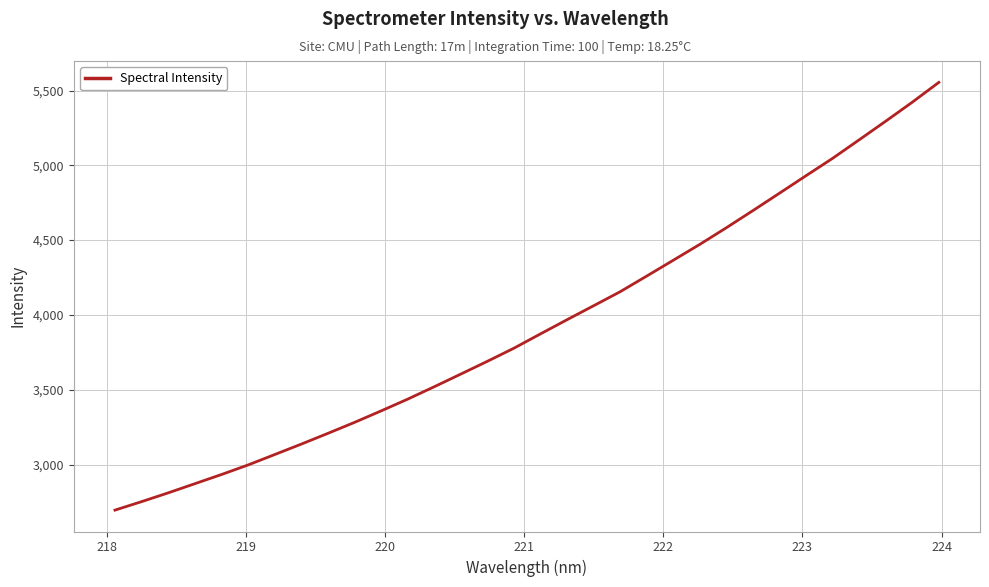

What is the minimum value shown in the chart?

2695.1